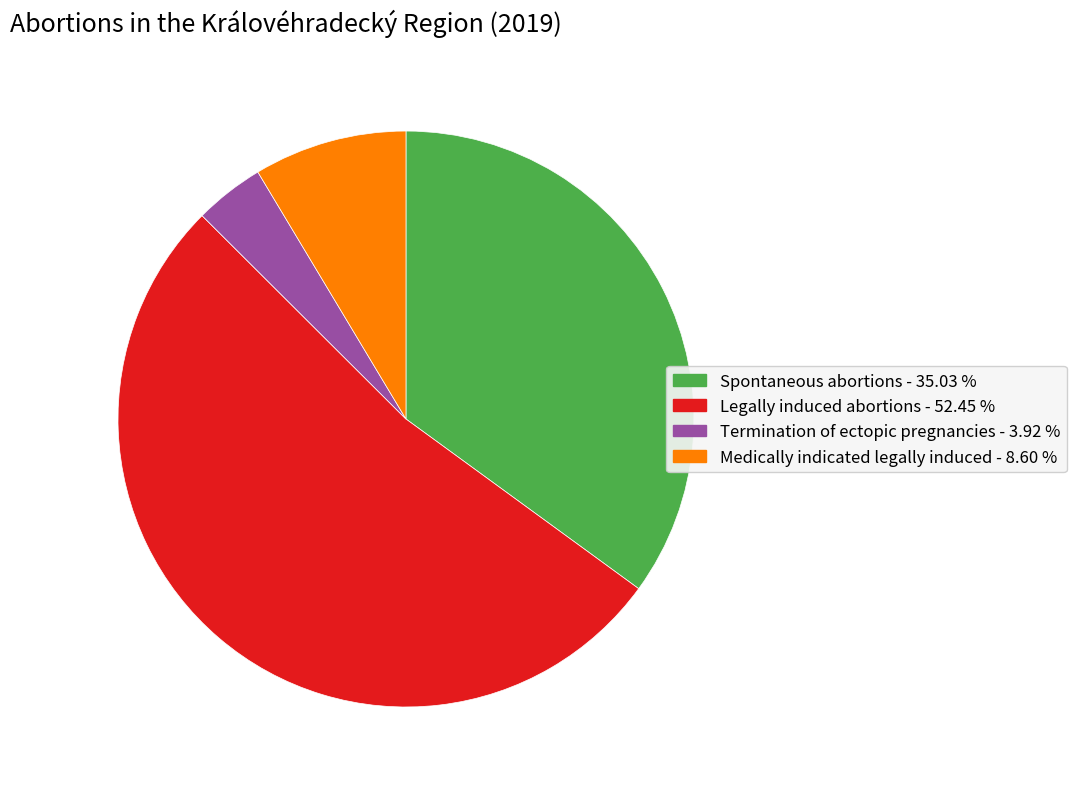

Do Legally induced abortions and Spontaneous abortions together represent more than half of the pie?

Yes